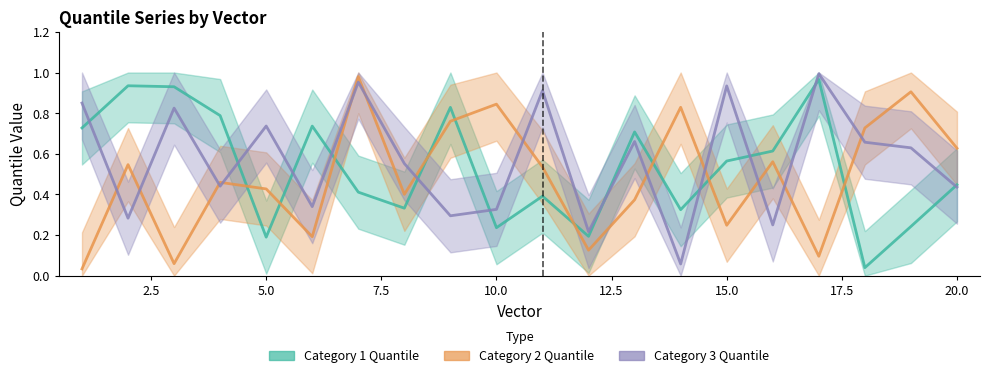

What is the average value of the Category 2 Quantile series?

0.5